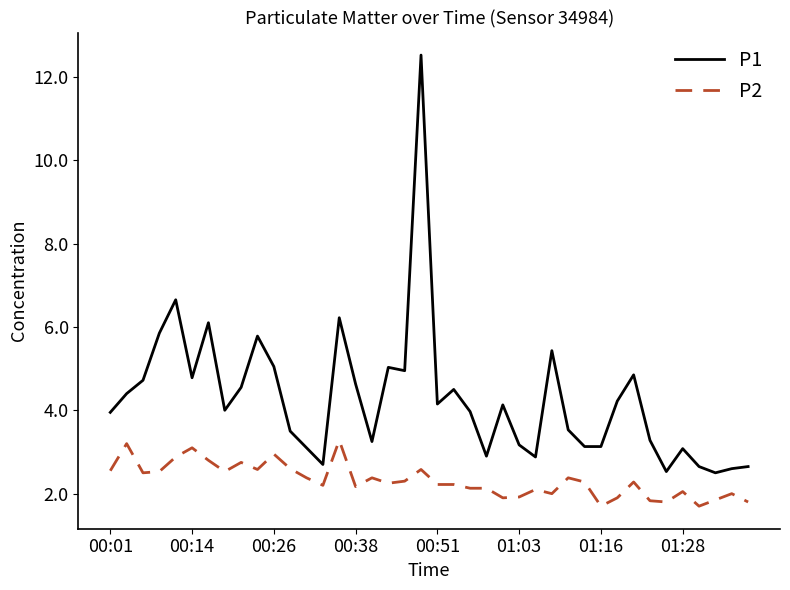

True or false: P2 and P1 cross at least once.

False